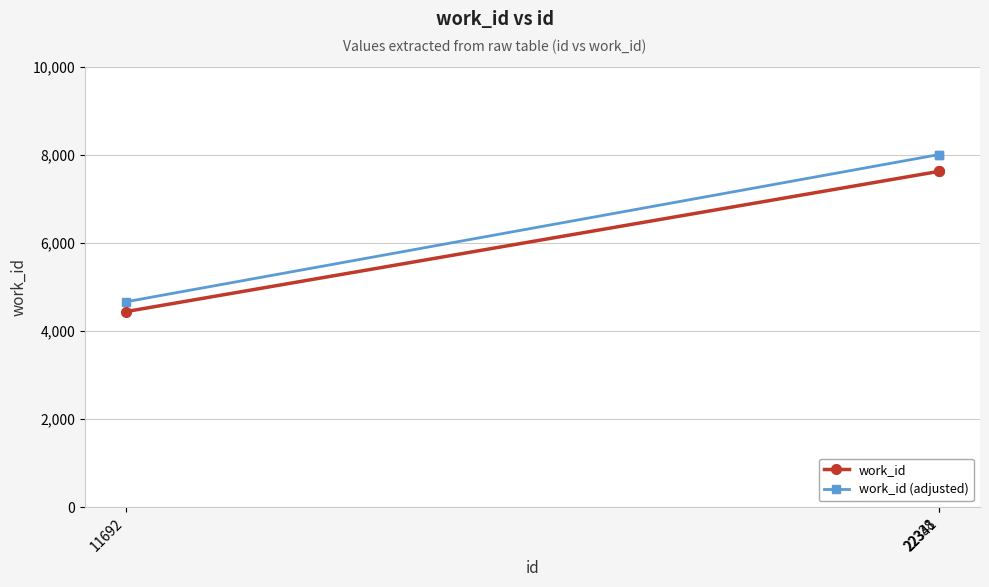

What is the greatest value displayed?

8003.1